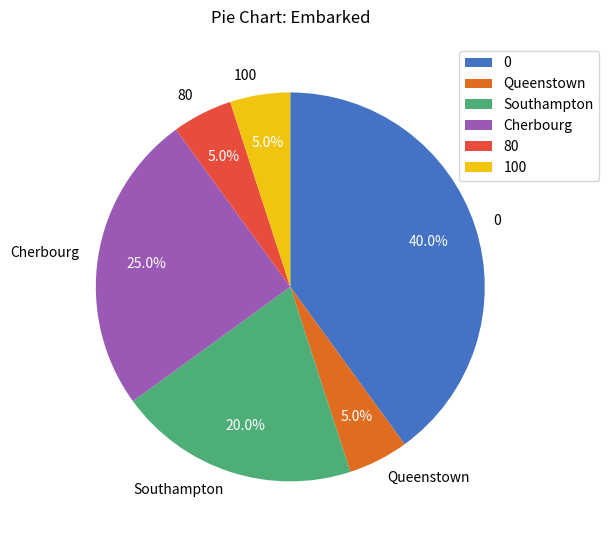

Does any single category account for the majority?

No